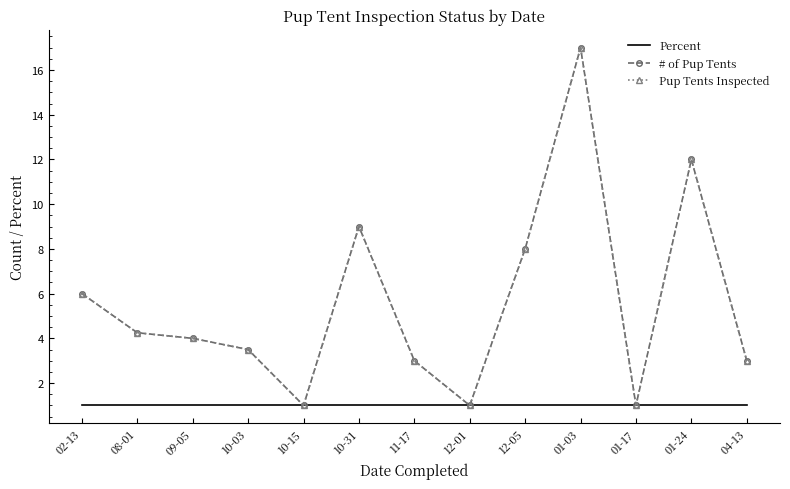

At which label does # of Pup Tents reach its peak?

01-03